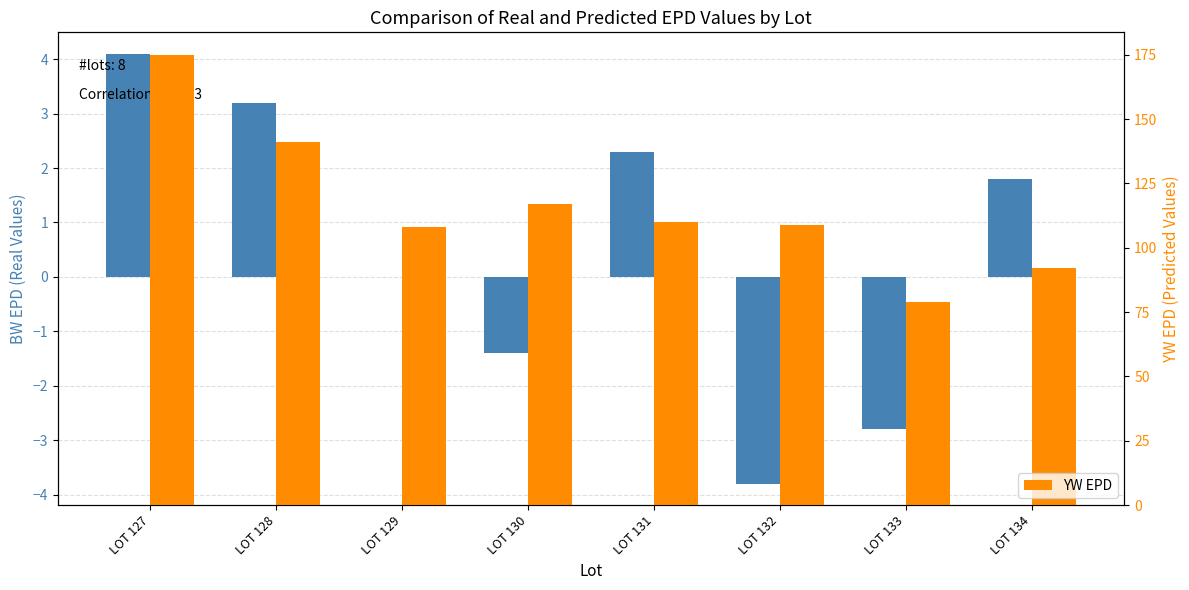

How many bars are there in total?

16